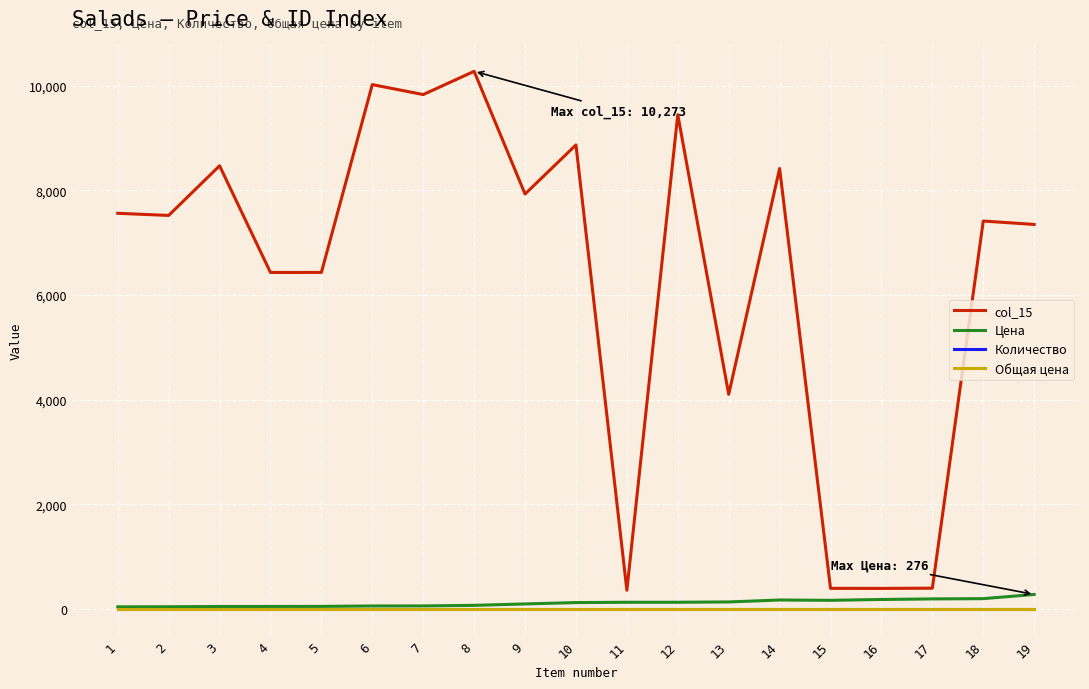

Reading left to right, list all the values displayed in this chart.

col_15: 1=7560	2=7519	3=8468	4=6429	5=6430	6=10019	7=9829	8=10273	9=7928	10=8867	11=356	12=9445	13=4100	14=8416	15=393	16=392	17=396	18=7412	19=7347
Цена: 1=40	2=41	3=46	4=47	5=48	6=56	7=57	8=68	9=95	10=121	11=127	12=127	13=133	14=170	15=164	16=180	17=191	18=196	19=276
Количество: 1=0	2=0	3=0	4=0	5=0	6=0	7=0	8=0	9=0	10=0	11=0	12=0	13=0	14=0	15=0	16=0	17=0	18=0	19=0
Общая цена: 1=0	2=0	3=0	4=0	5=0	6=0	7=0	8=0	9=0	10=0	11=0	12=0	13=0	14=0	15=0	16=0	17=0	18=0	19=0